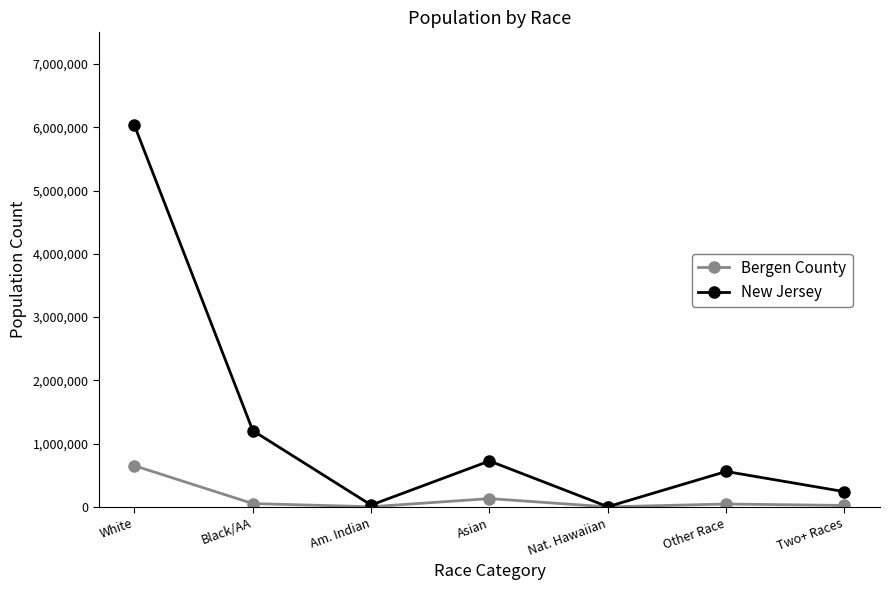

What is the sum of the Bergen County values at White and Other Race?

696314